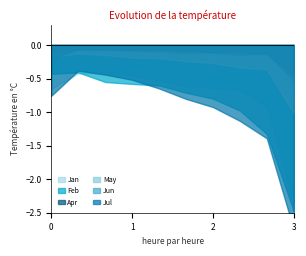

True or false: Jan and Jun intersect in this chart.

False